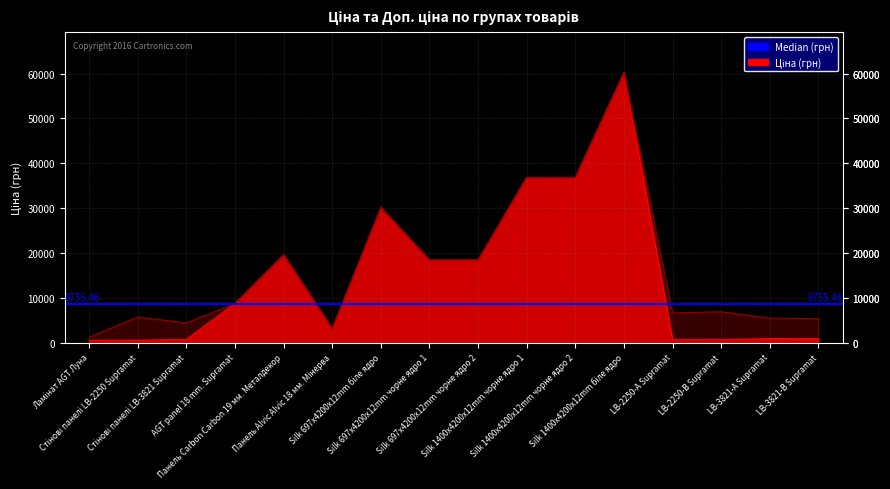

How many values in the Ціна series exceed 8755?

8